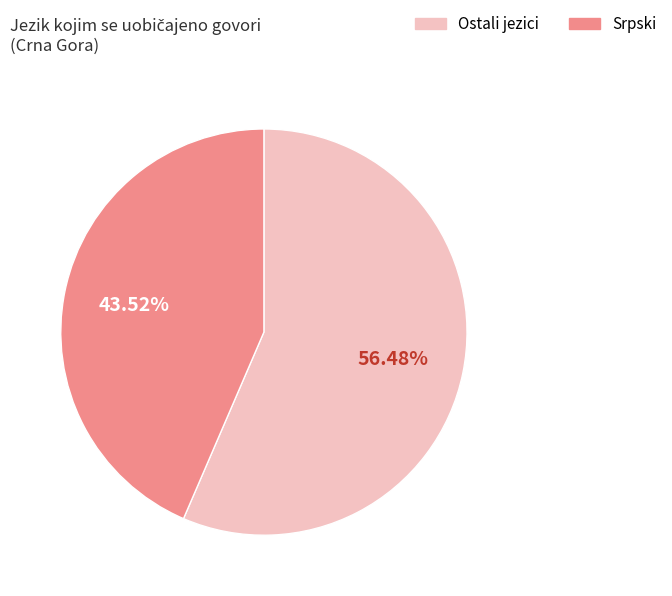

Is there any slice that represents more than half of the pie?

Yes